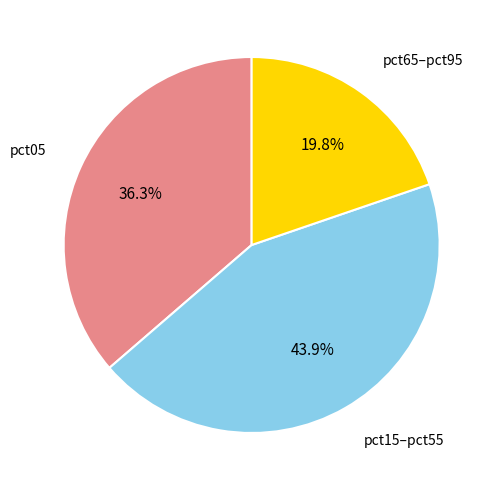

Does any single category account for the majority?

No